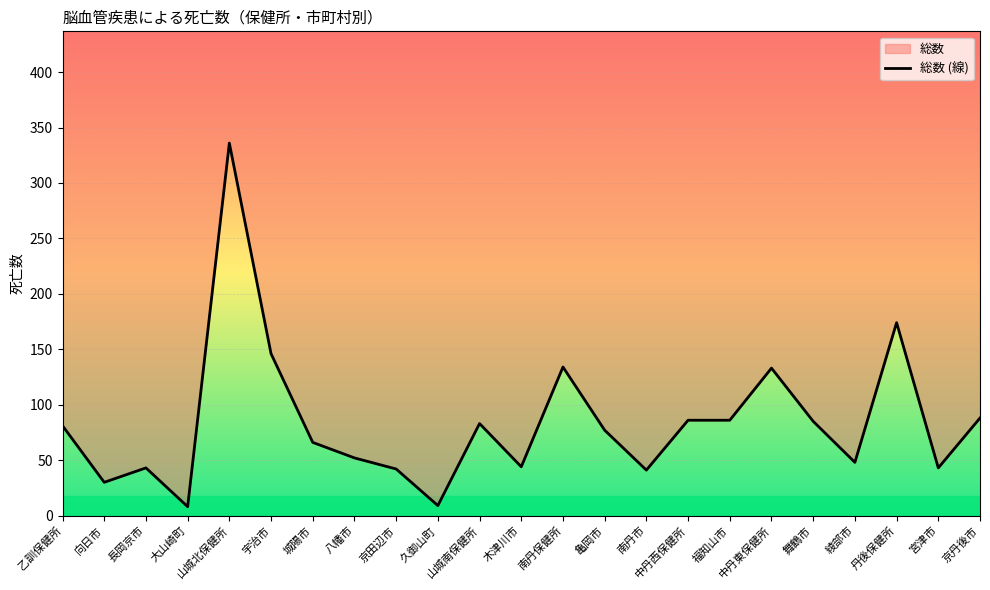

At which label is the value closest to 172?

丹後保健所